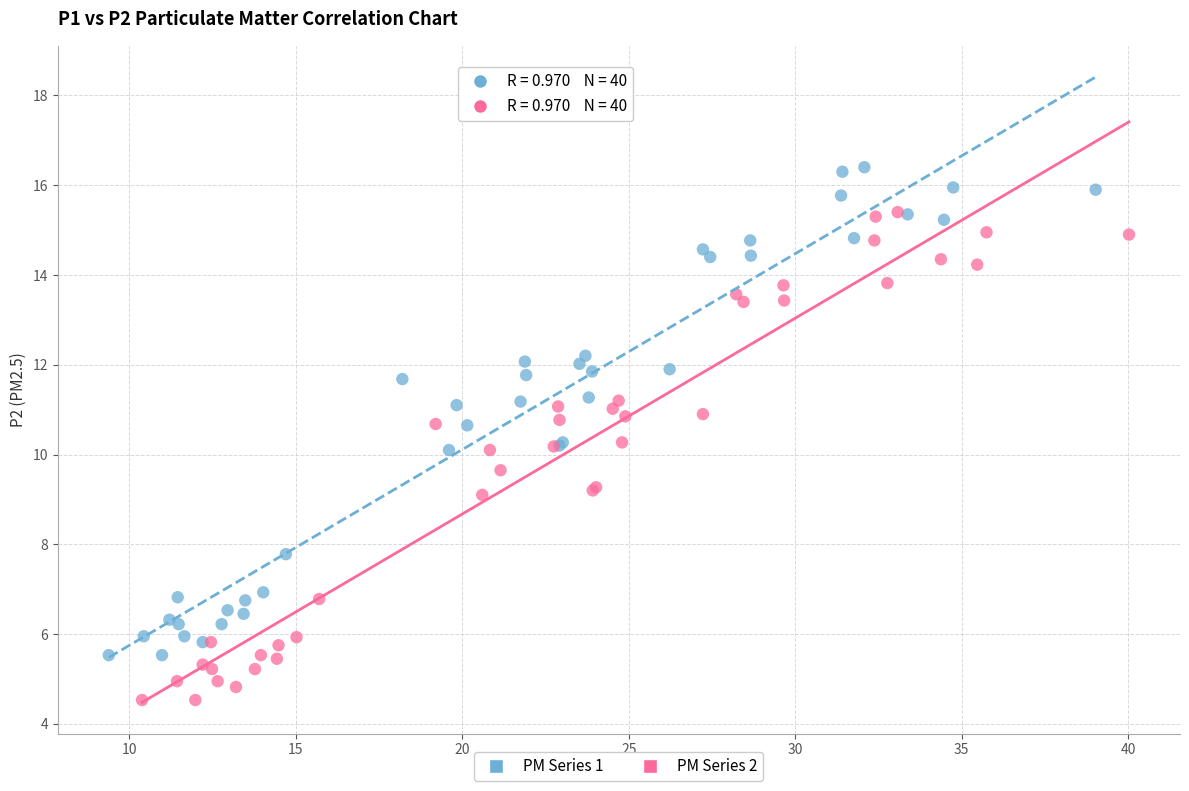

Which series contains the lowest Y value?

PM Series 2